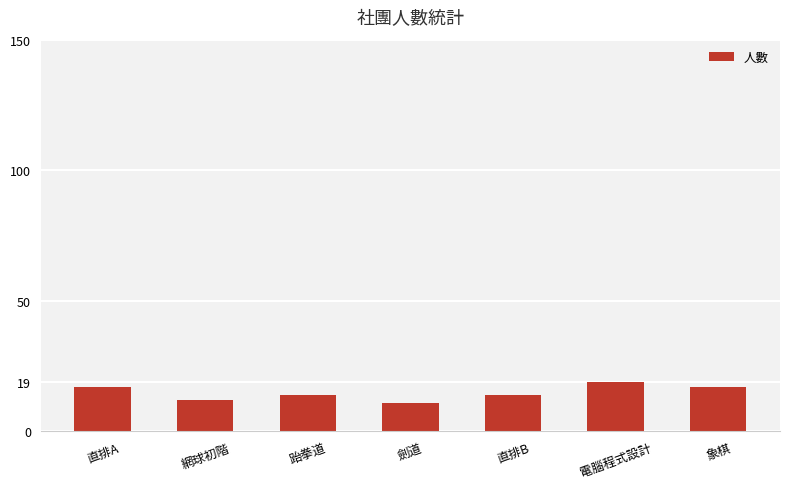

Reading right to left, extract all data points from this chart.

17	19	14	11	14	12	17